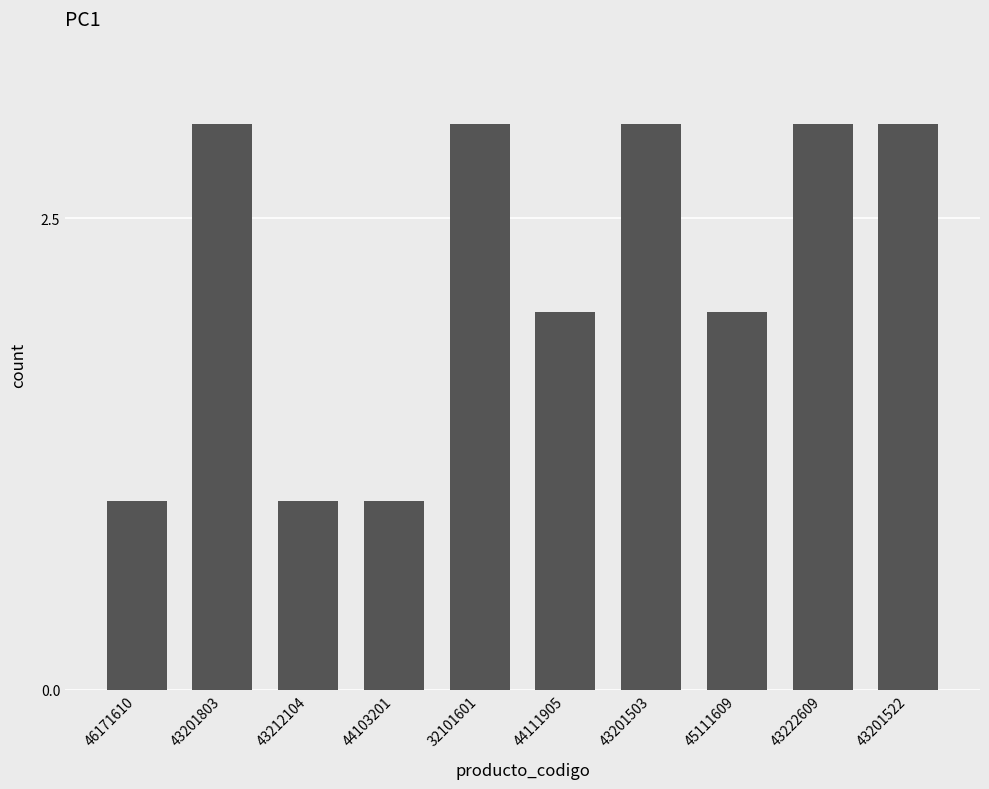

Reading left to right, list all the values displayed in this chart.

1	3	1	1	3	2	3	2	3	3